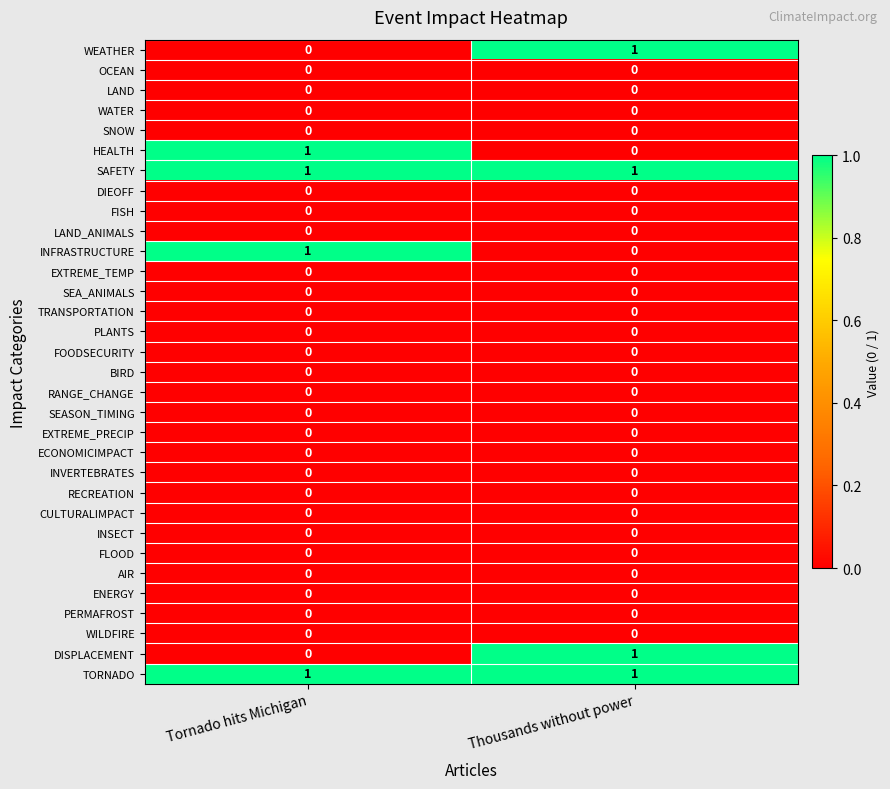

The value of PERMAFROST at Thousands without power is 0. True or false?

True